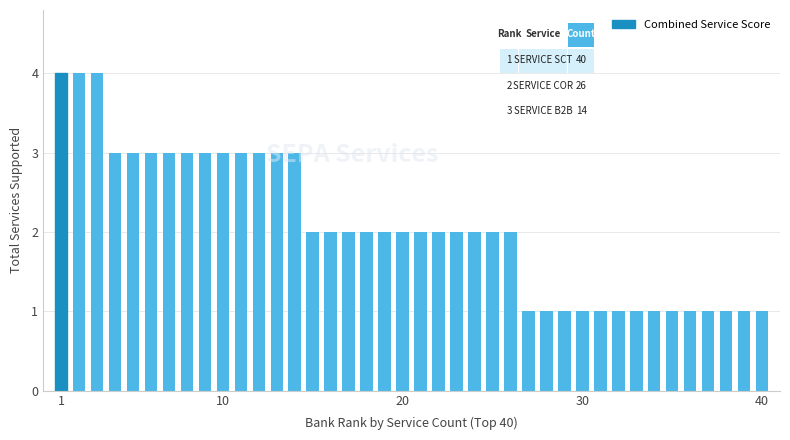

What is the maximum value shown in the chart?

4